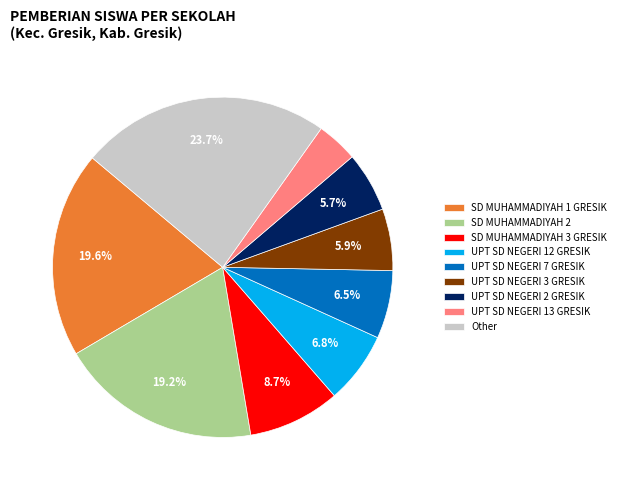

Count the number of slices in the pie.

9